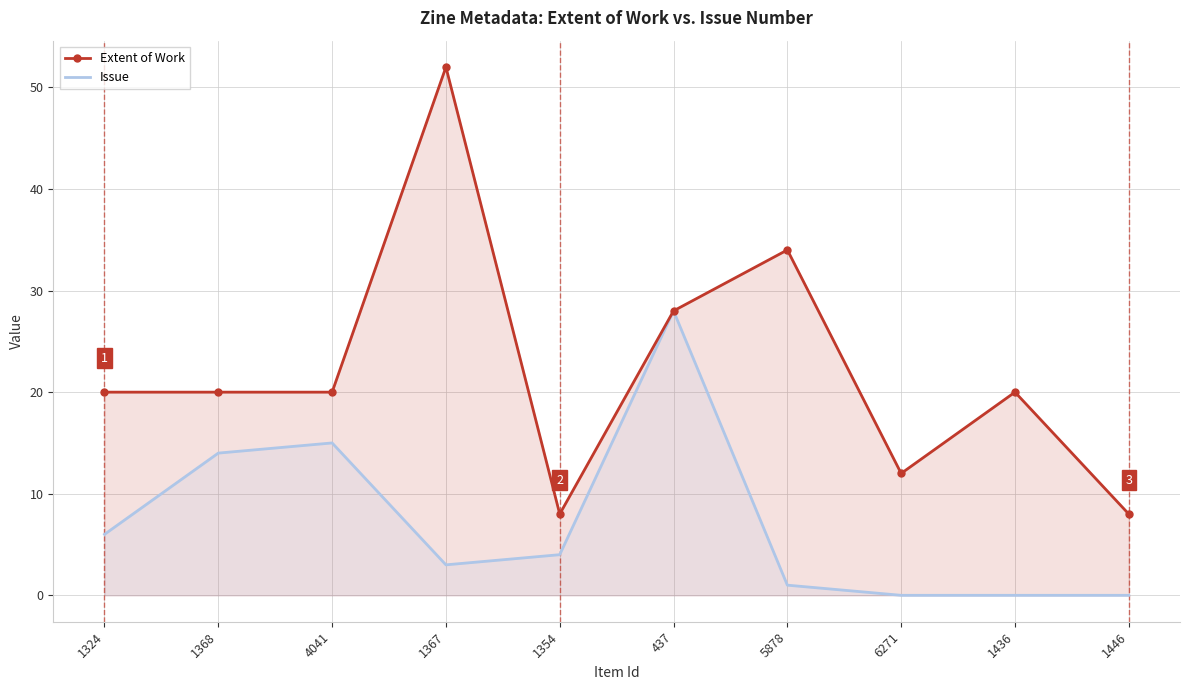

List the labels in order of Issue value, smallest first.

6271, 1436, 1446, 5878, 1367, 1354, 1324, 1368, 4041, 437